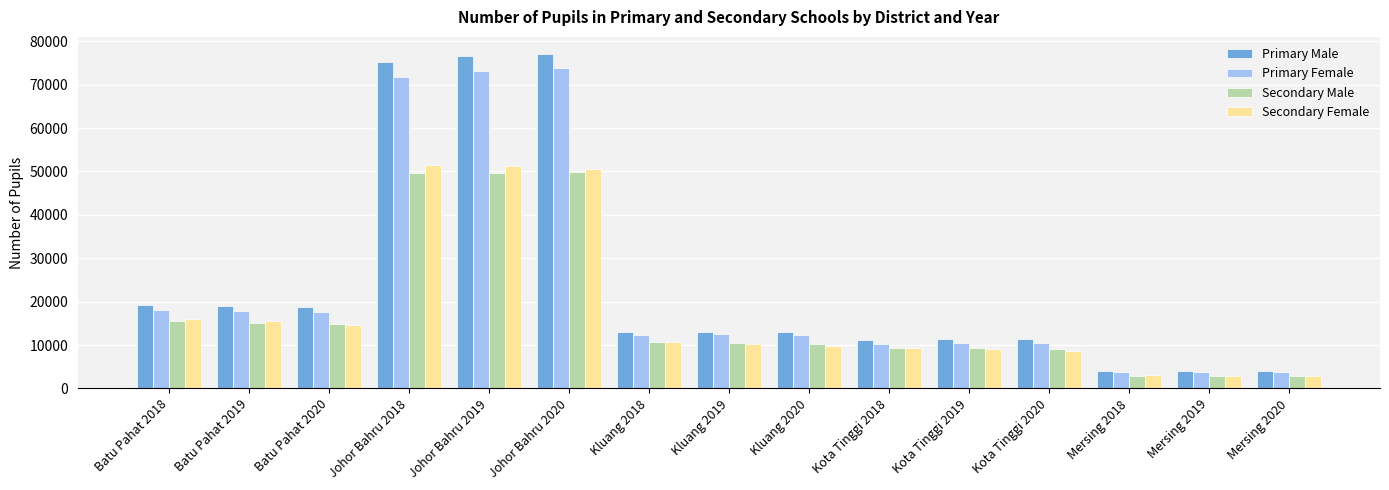

Which series has the widest spread of values?

Primary Male